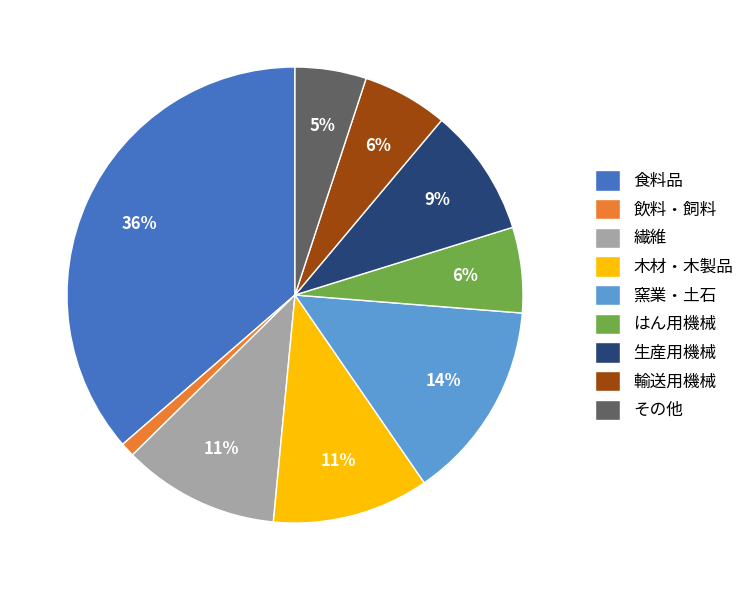

To the nearest percent, what is the average slice percentage?

11%